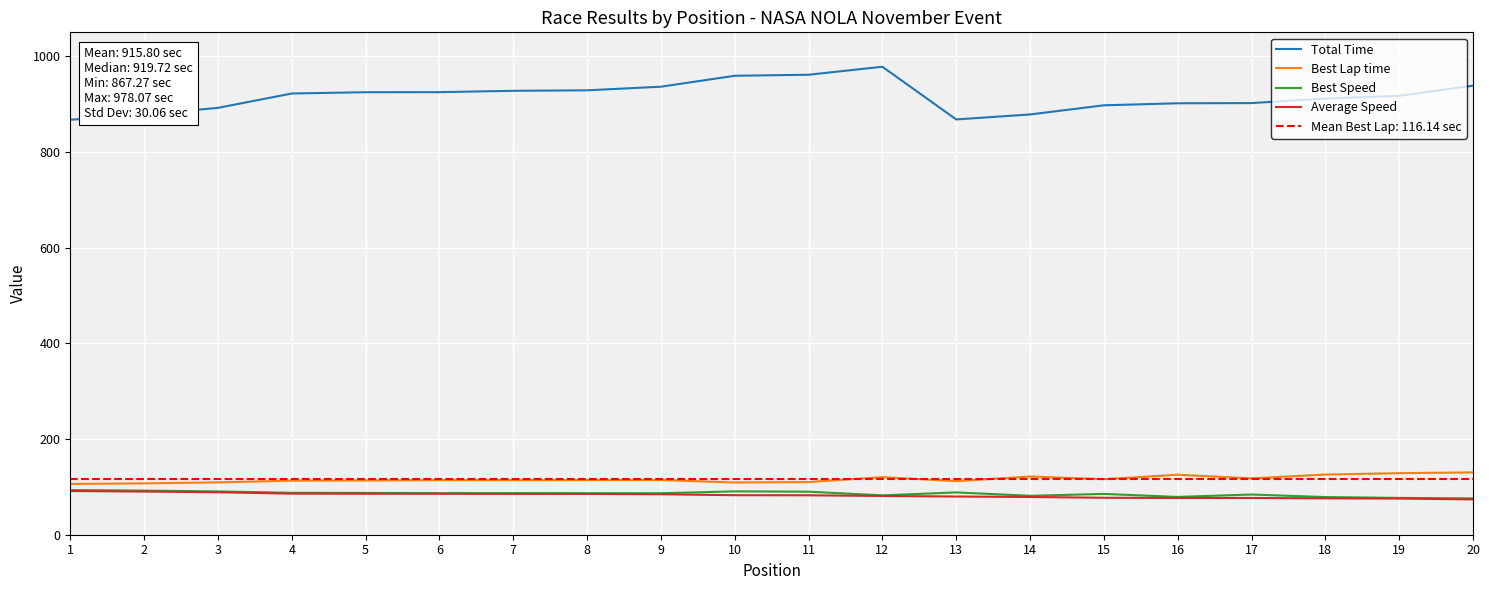

What is the value of the Average Speed point at the 11th from the left?

82.4